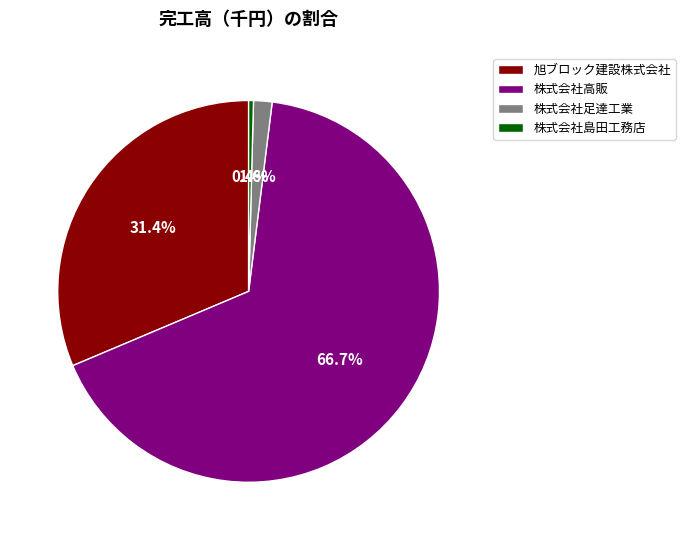

Rank the categories by value from highest to lowest.

株式会社高販, 旭ブロック建設株式会社, 株式会社足達工業, 株式会社島田工務店